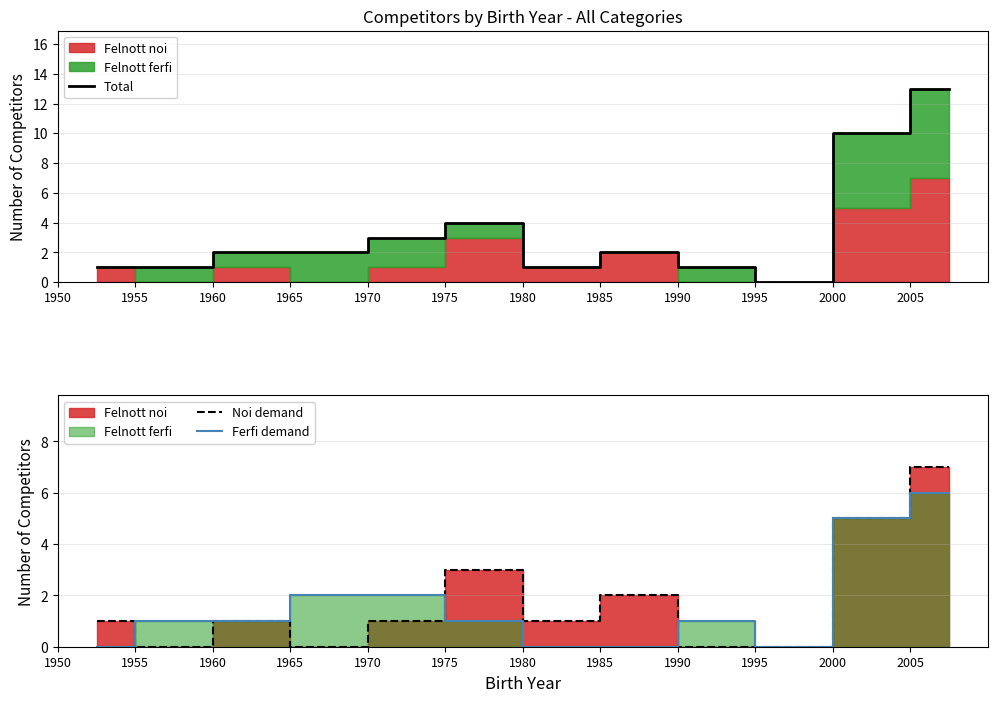

What is the sum of the Total values at 1960 and 1995?

2